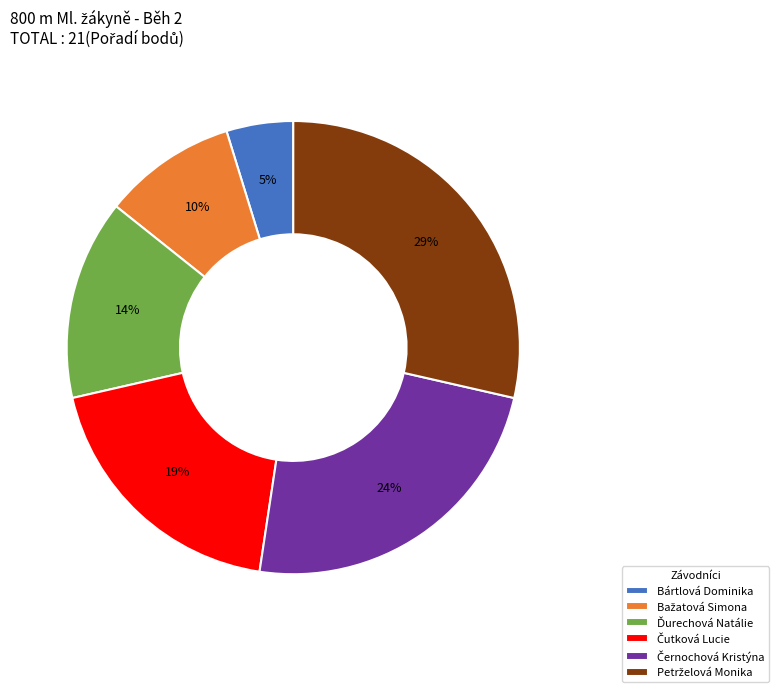

Does any single category account for the majority?

No